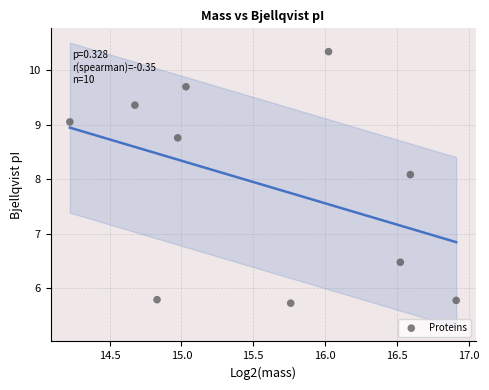

What is the range of Y values (max minus min)?

4.6